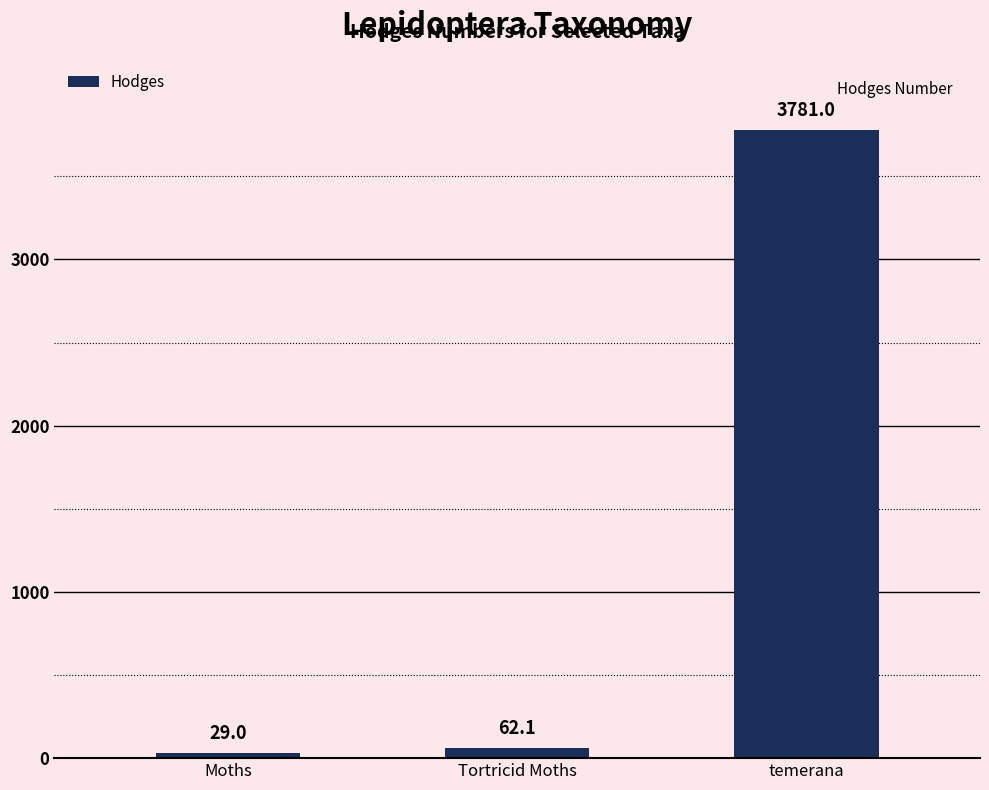

What is the change in value from Moths to temerana?

+3752.0